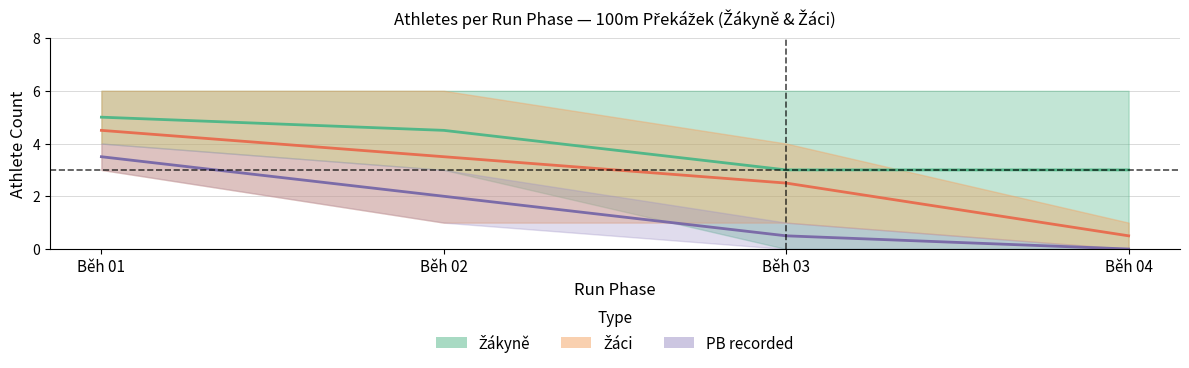

What is the total value across all series at Běh 02?

10.0